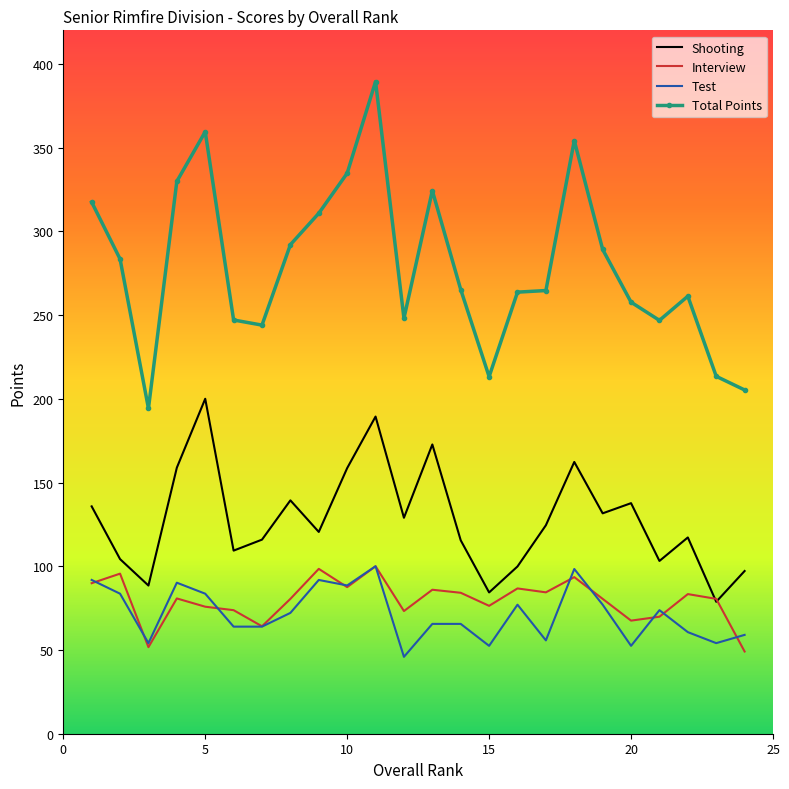

Which series has the widest spread of values?

Total Points